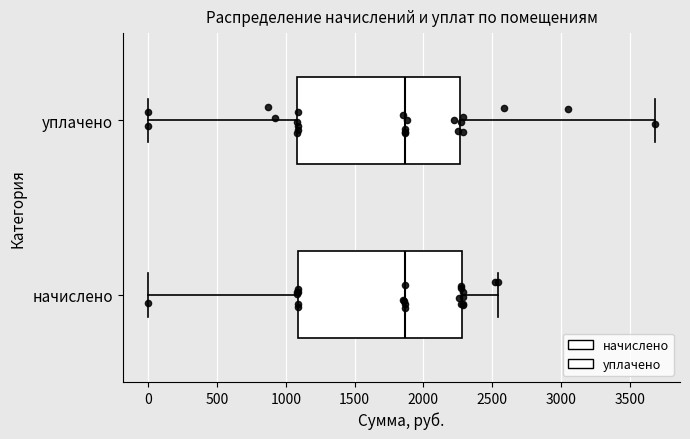

Where is the left edge of the box for уплачено on the x-axis? The values are not printed on the chart, so give them approximately, as read against the axis.

1100